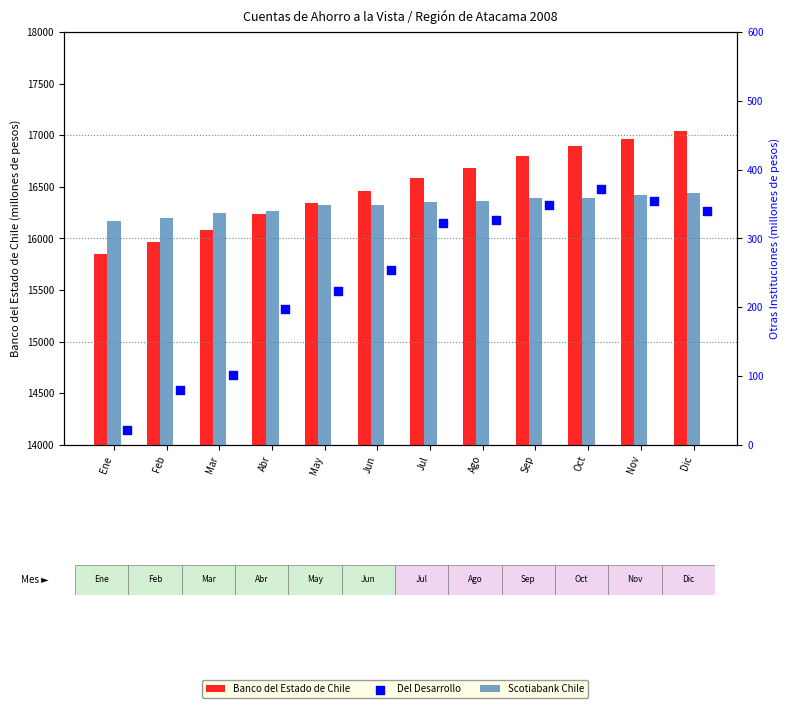

What is the total value across all series at Jun?

17065